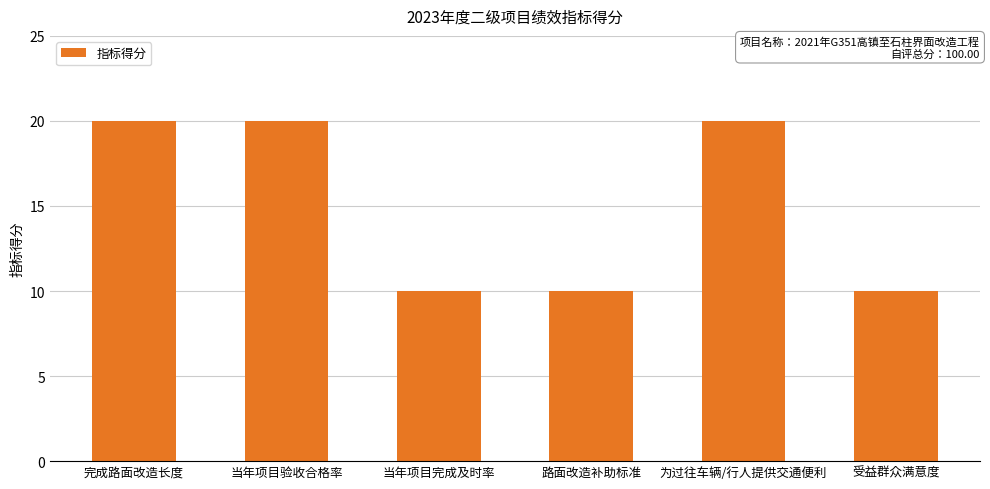

Approximately how many times larger is the value at 完成路面改造长度 compared to 当年项目验收合格率?

1.0